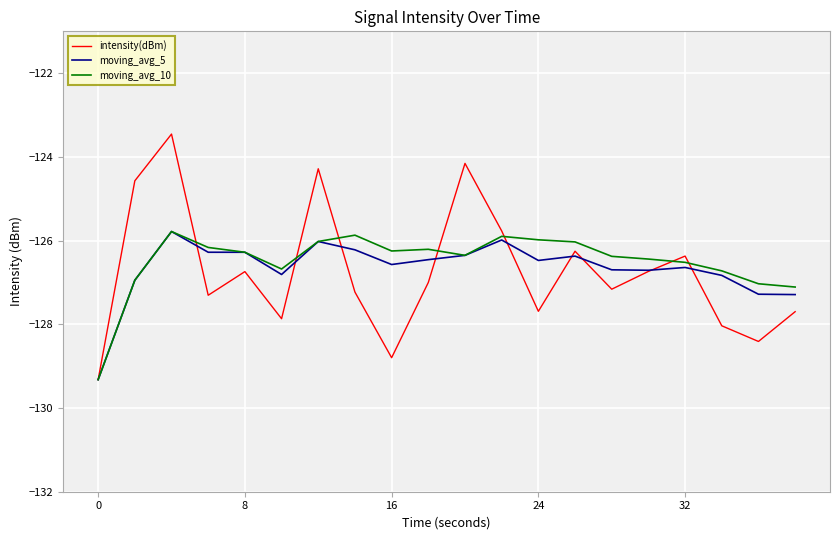

Which series has the widest spread of values?

intensity(dBm)